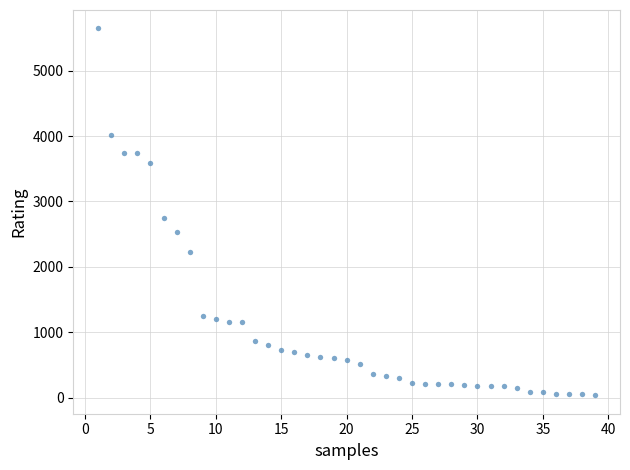

What Y value in the scatter plot is closest to 2841?

2746